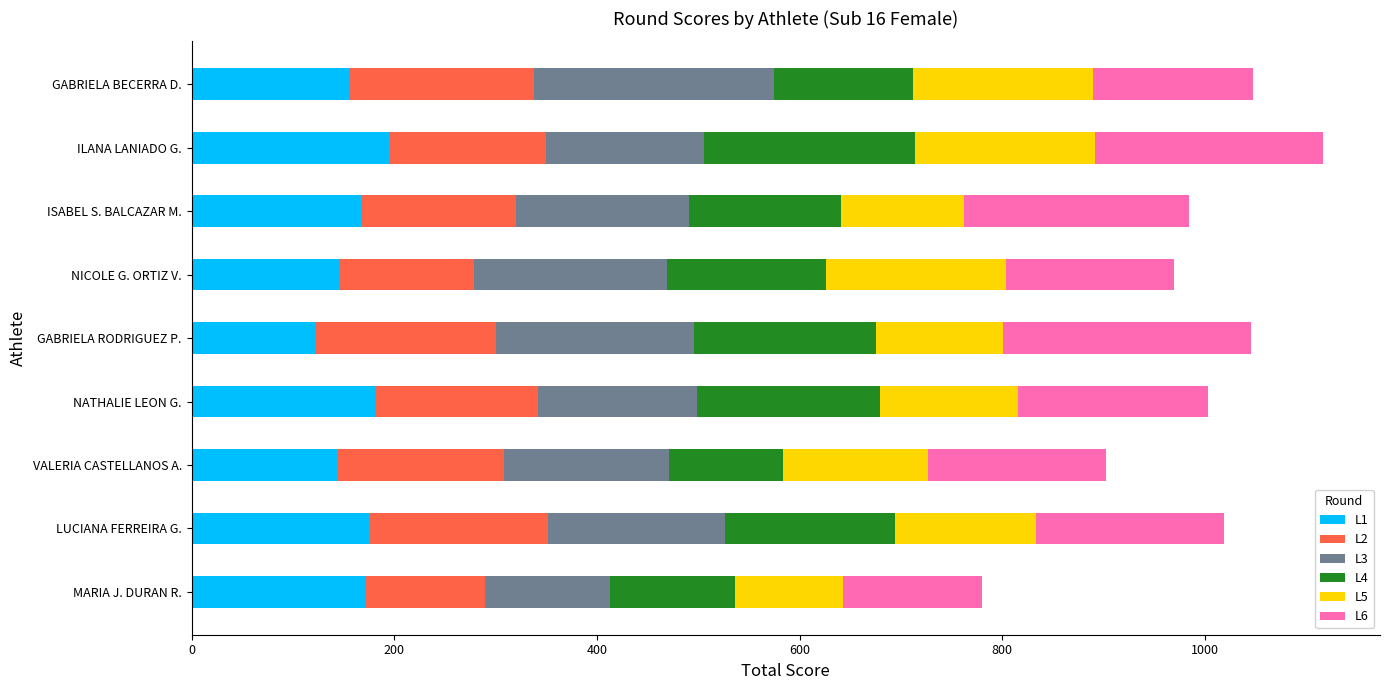

What is the total value across all series at GABRIELA RODRIGUEZ P.?

1046